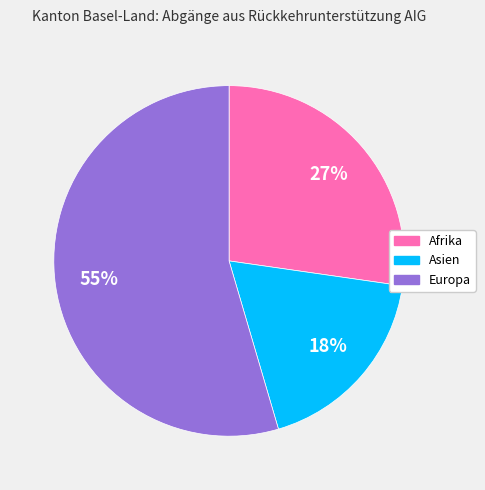

Is it true that Afrika is 27% of the pie?

True